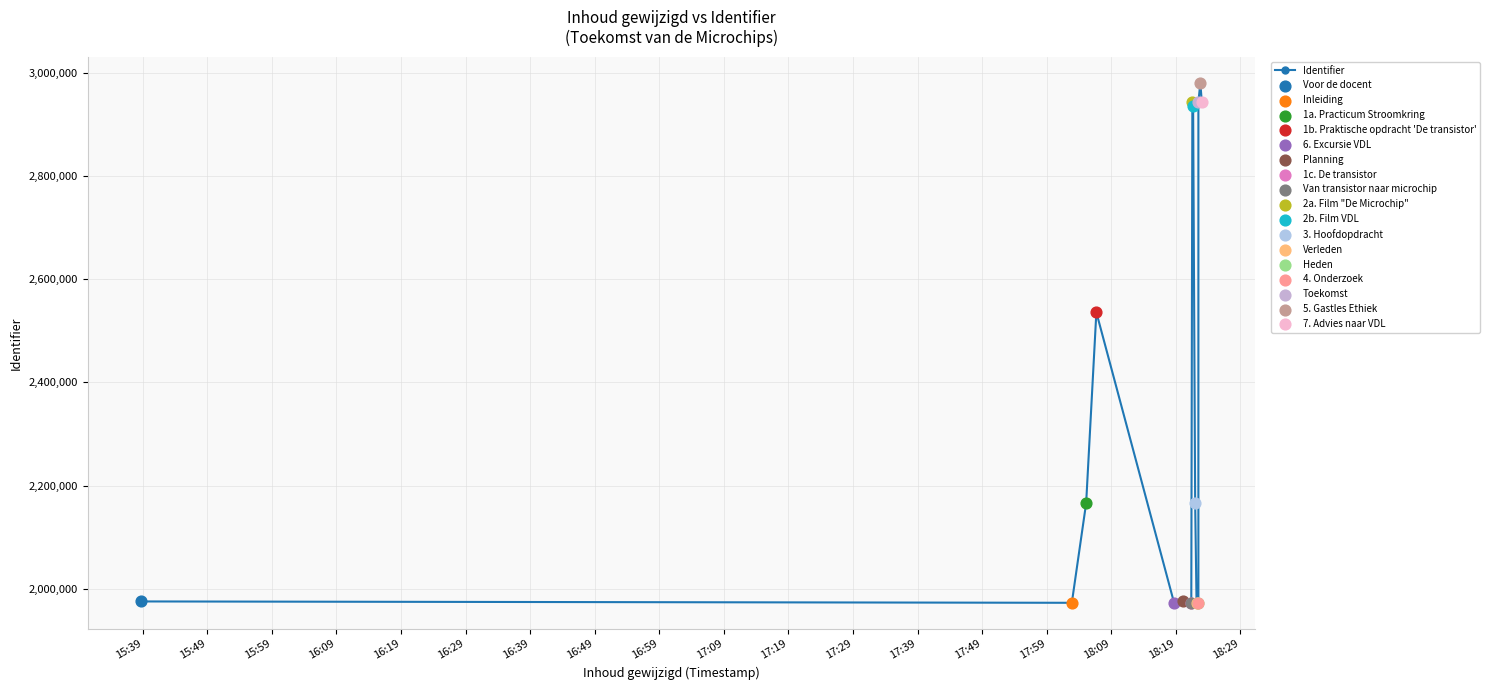

Which has a higher value, 17:59 or 17:09?

17:59